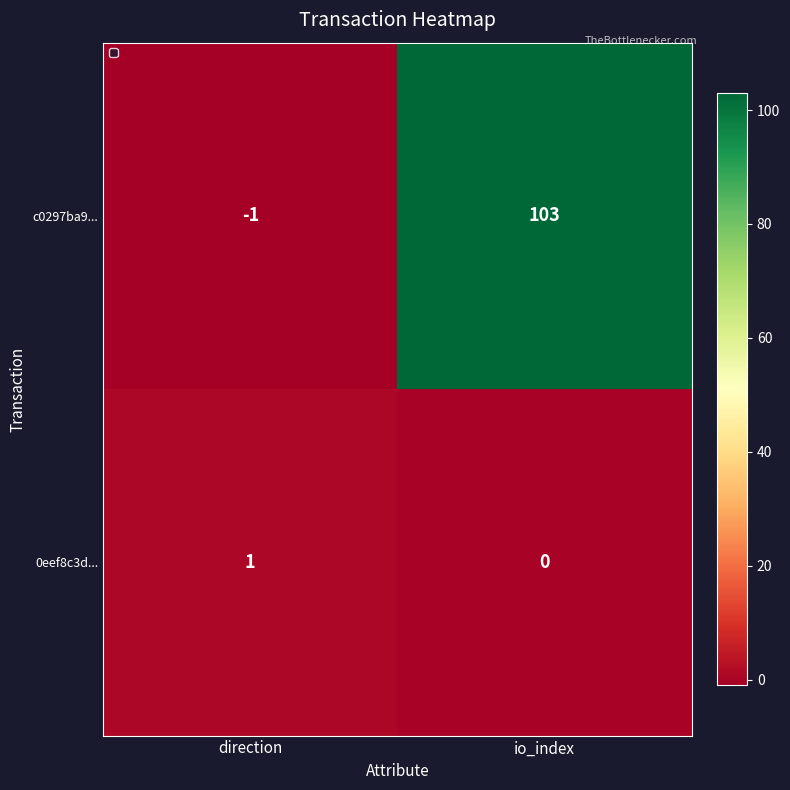

How many distinct data groups are displayed?

2